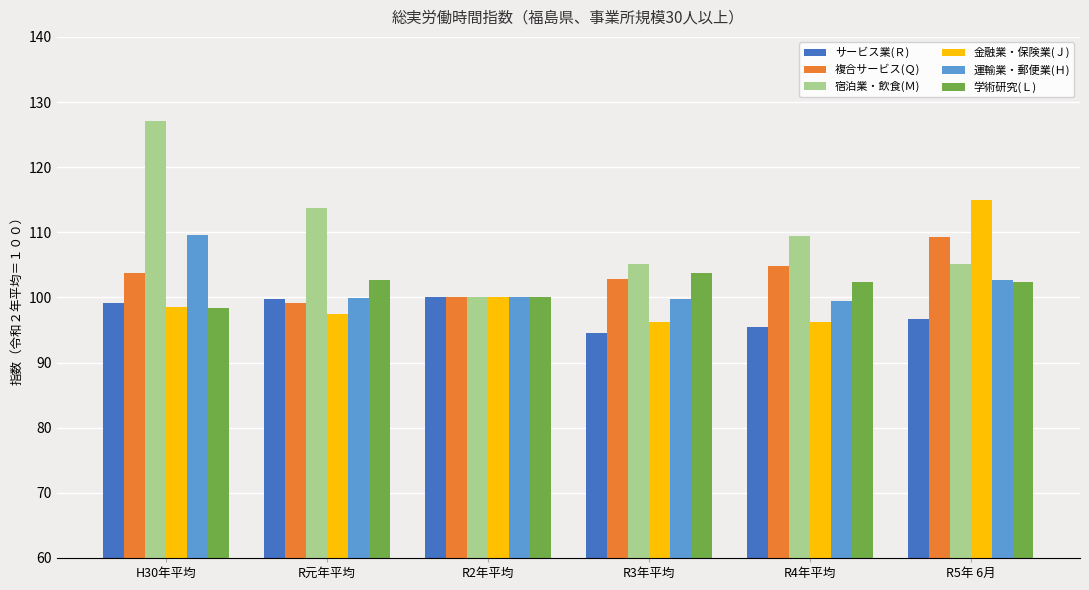

True or false: サービス業(Ｒ) has a value of 96.7 at R5年 6月.

True